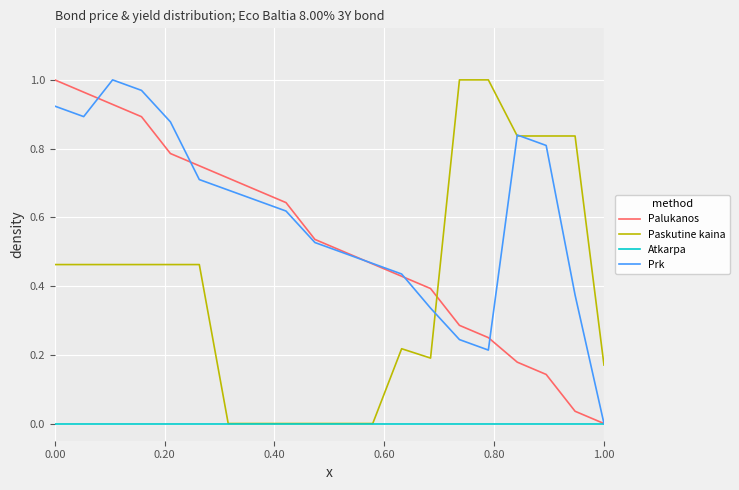

What are all the series names shown in the legend?

Palukanos, Paskutine kaina, Atkarpa, Prk